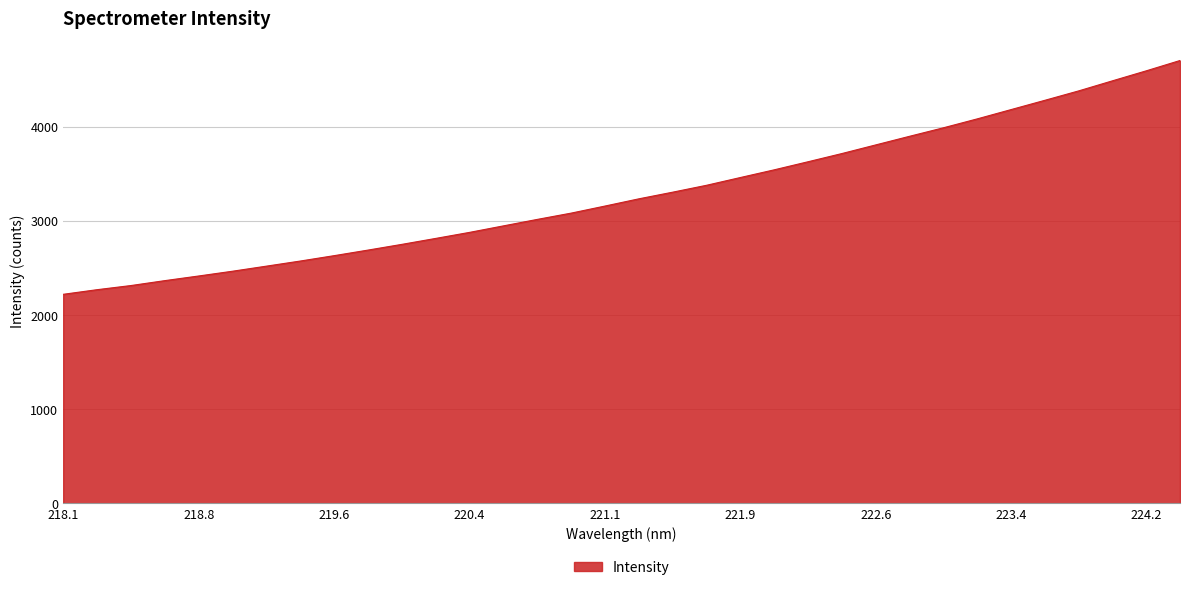

What is the minimum value shown in the chart?

2220.6